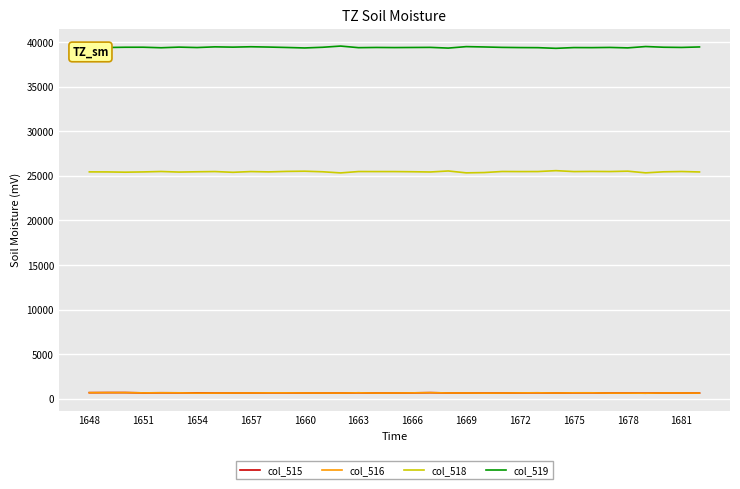

Which series has the largest total across all categories?

col_519